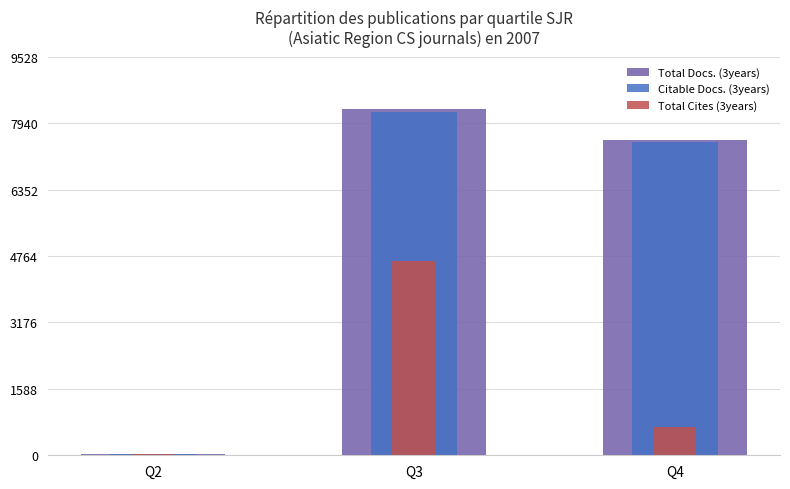

What is the average value of the Citable Docs. (3years) series?

5248